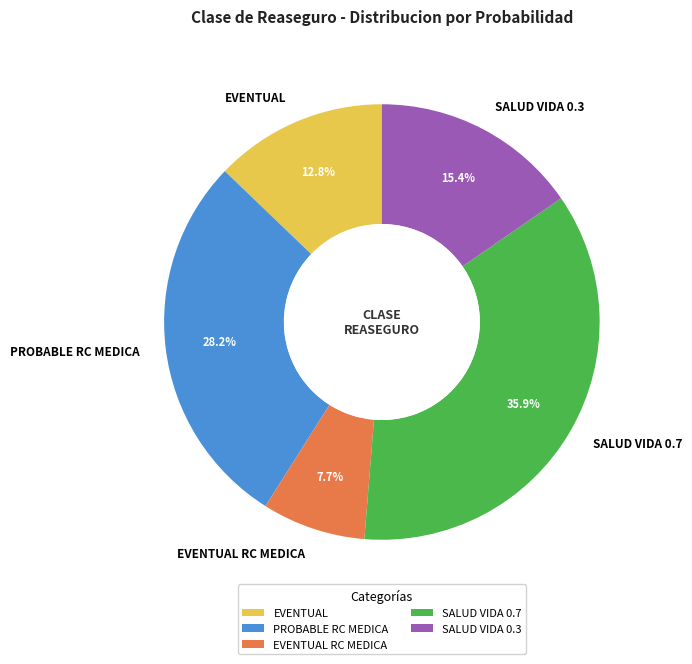

How many segments does this pie chart have?

5